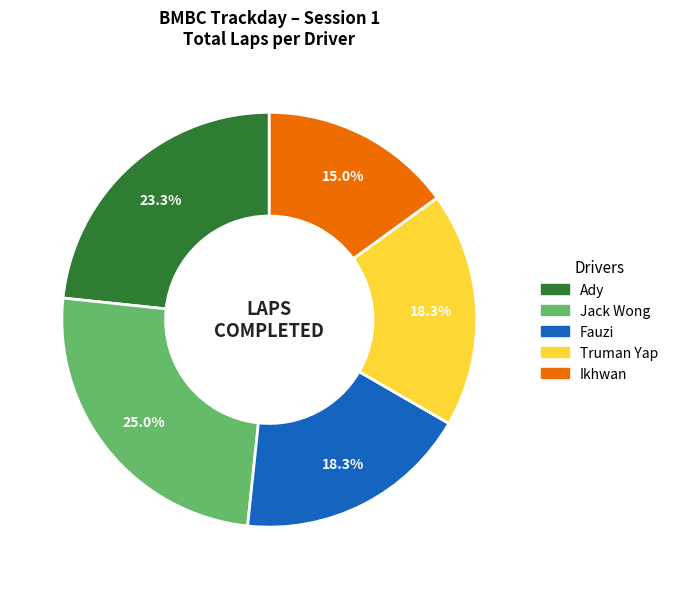

Does Truman Yap represent more than half of the total?

No